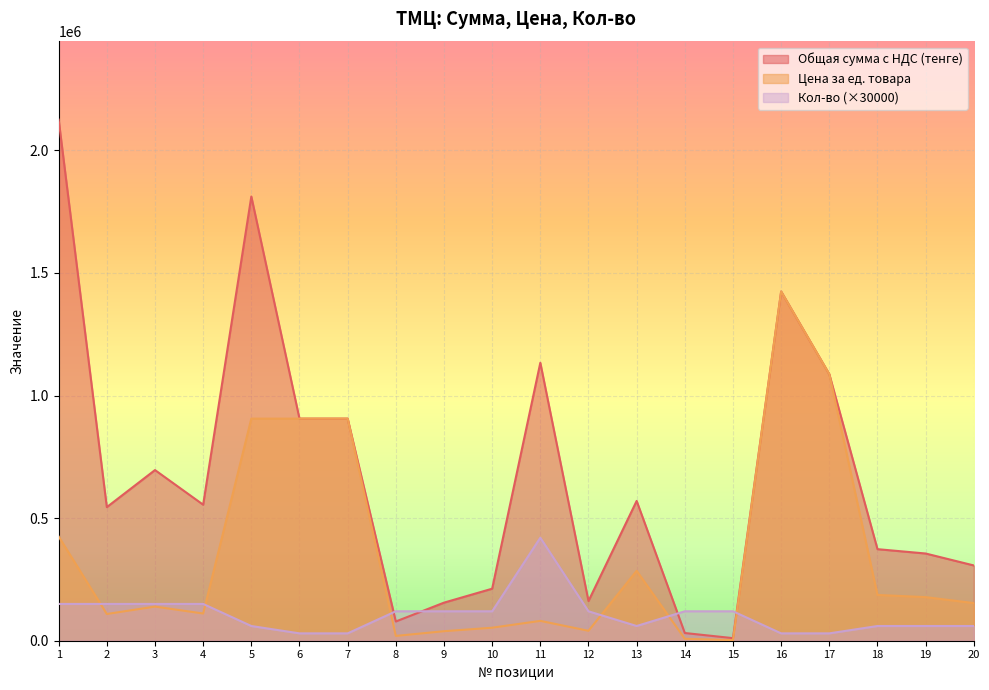

Which has a higher value, 11 or 8?

11